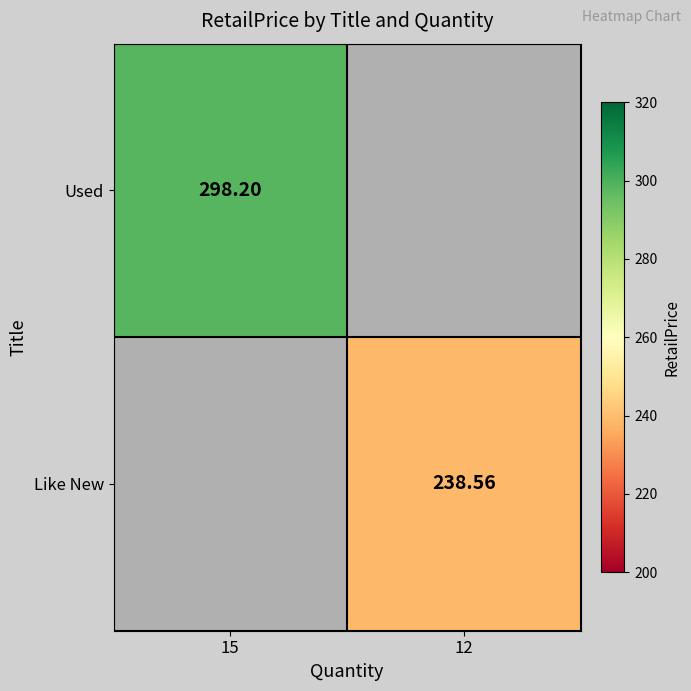

At which label does Like New first exceed 238?

12